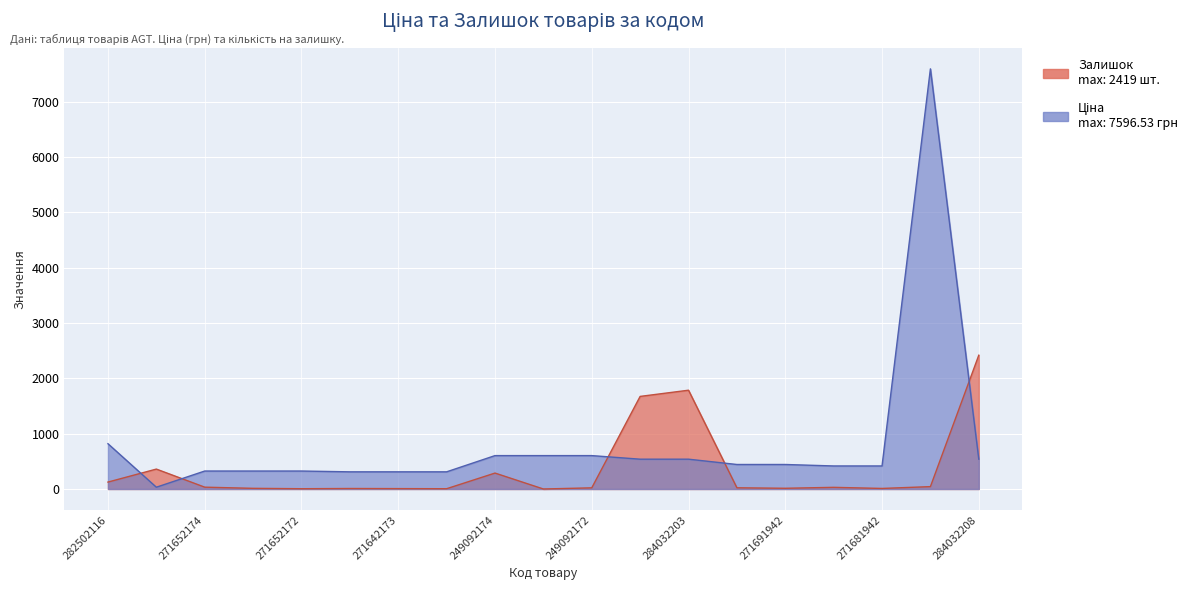

Rank the series by their average value, from lowest to highest.

Залишок, Ціна